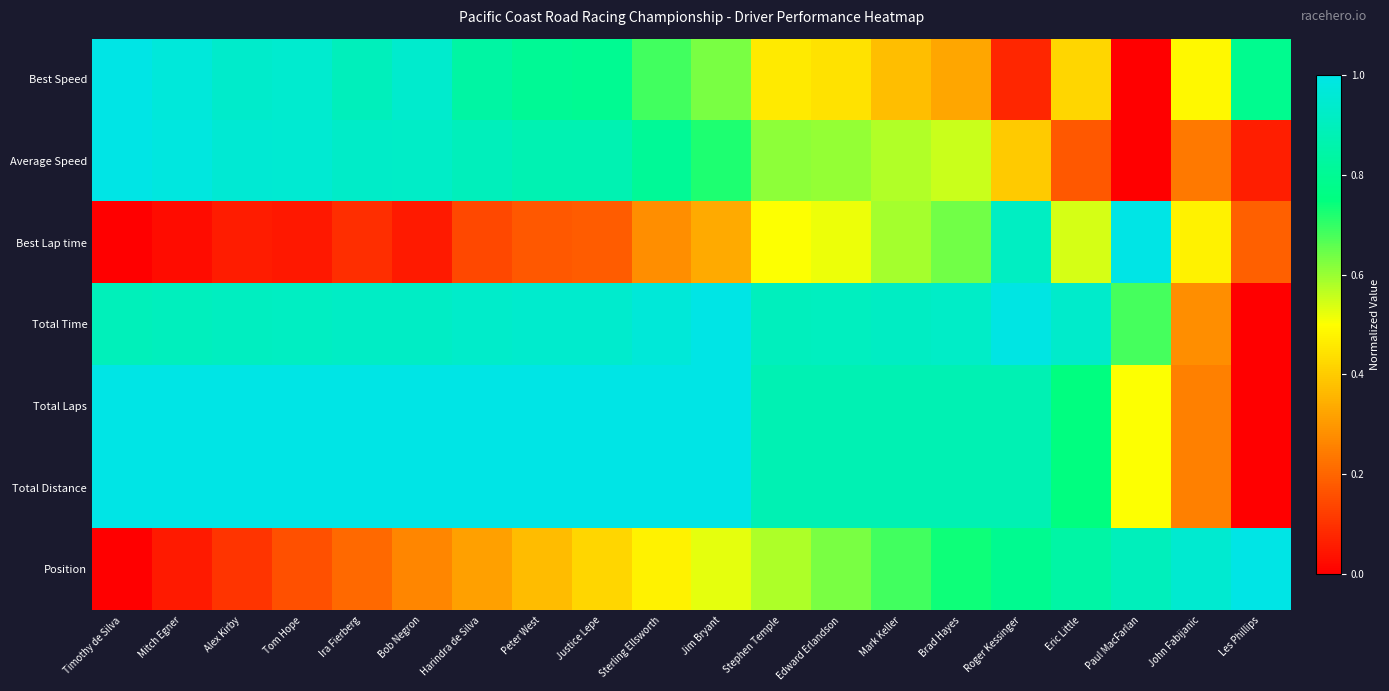

What is the spread (max minus min) of values at Alex Kirby?

0.9